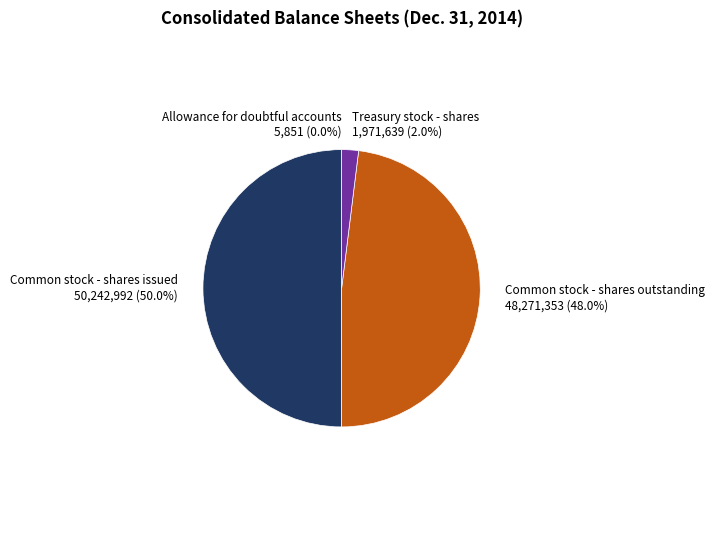

What percentage do Common stock - shares issued and Treasury stock - shares together represent?

52.0%